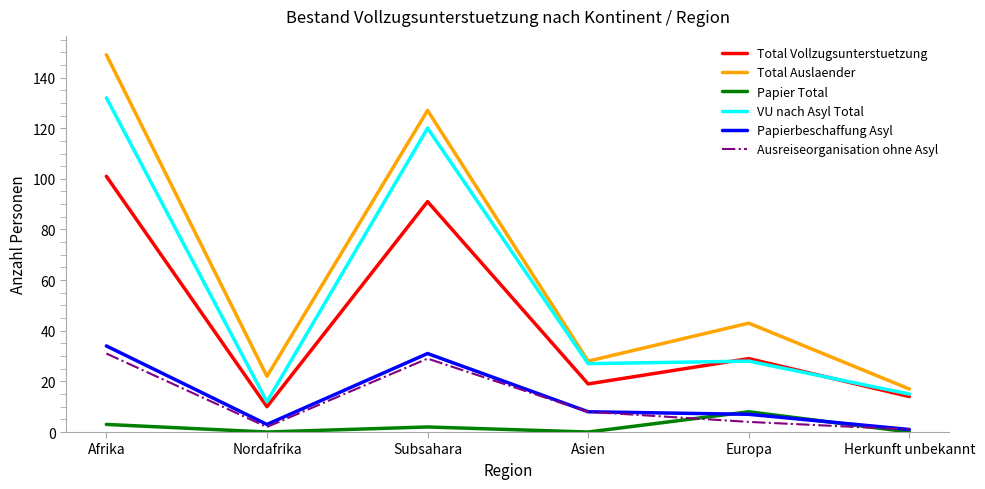

What is the difference between the highest and lowest values at Afrika?

146